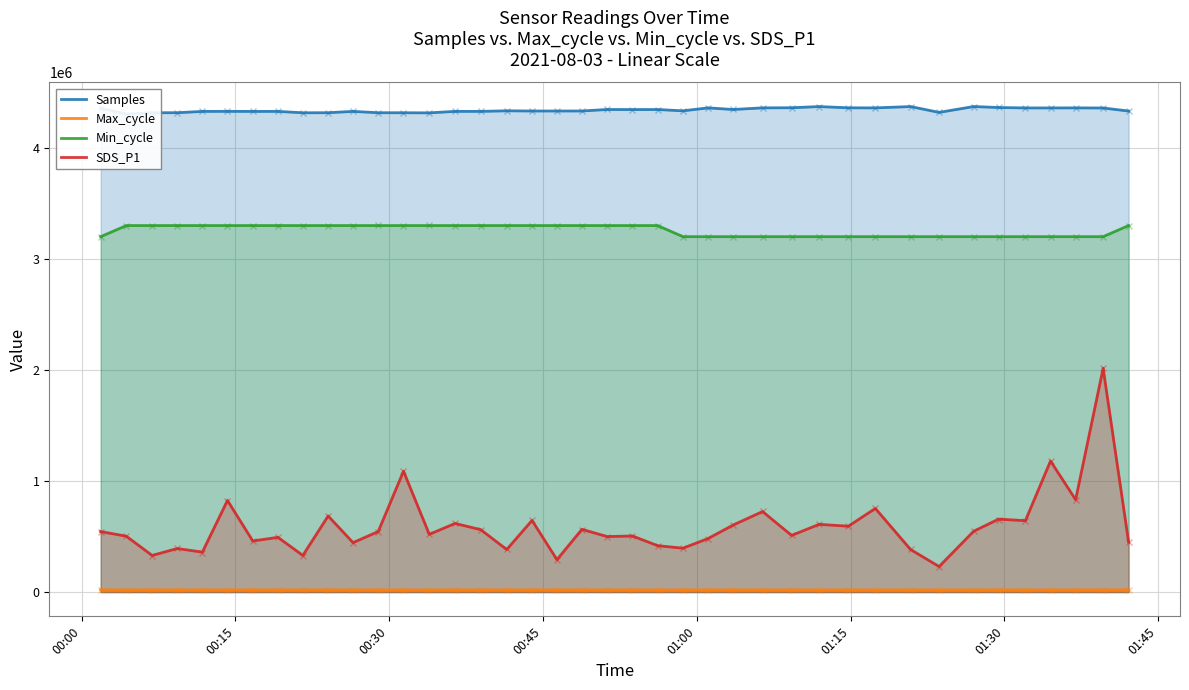

What is the greatest value displayed?

4371539.0